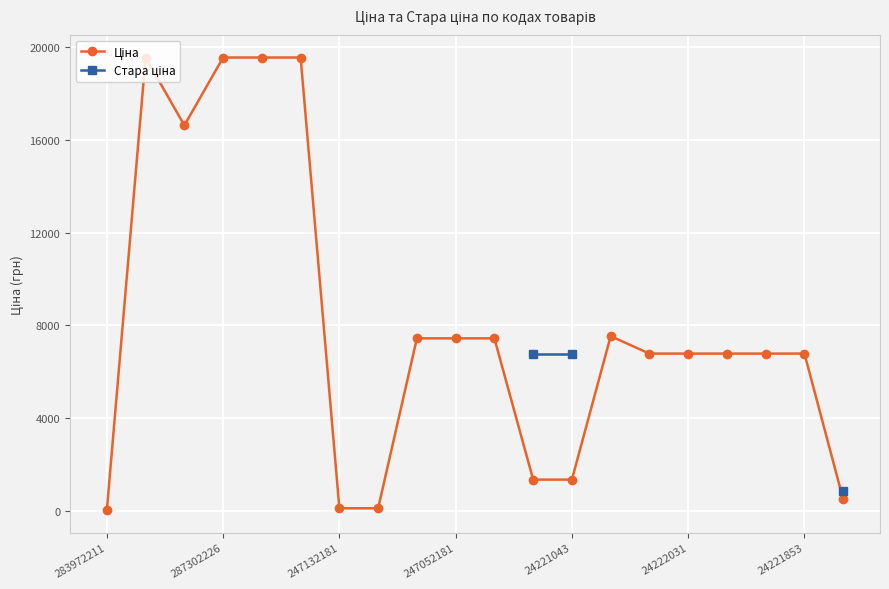

Read the Стара ціна value at 24221043.

6787.1